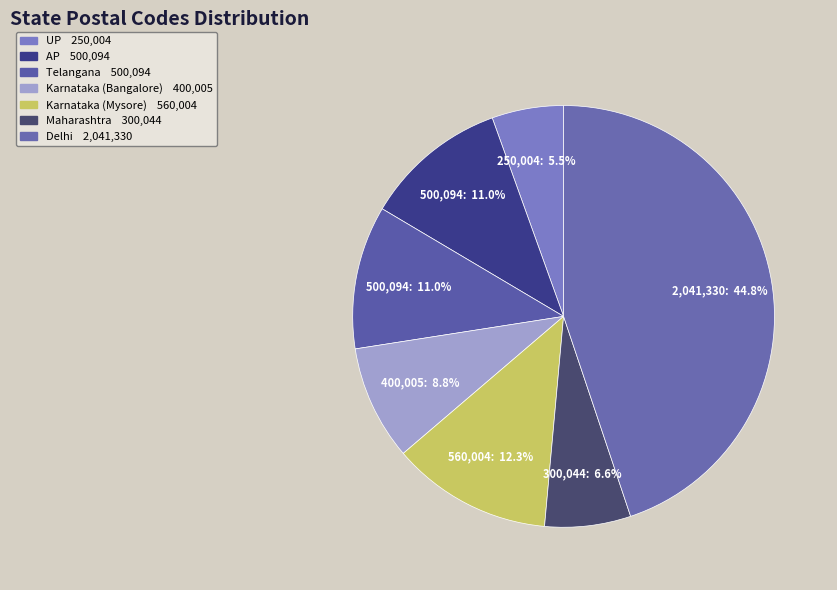

Is there any slice that represents more than half of the pie?

No